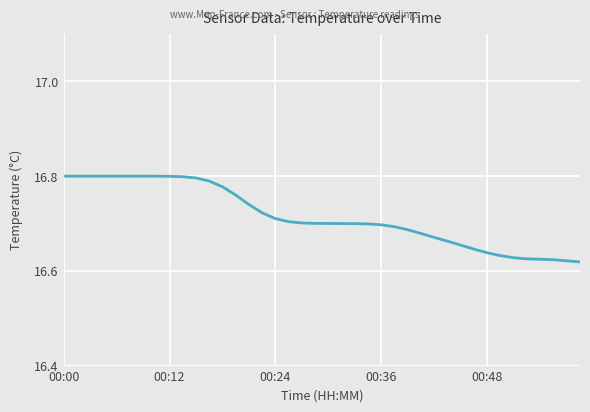

How many distinct data groups are displayed?

1